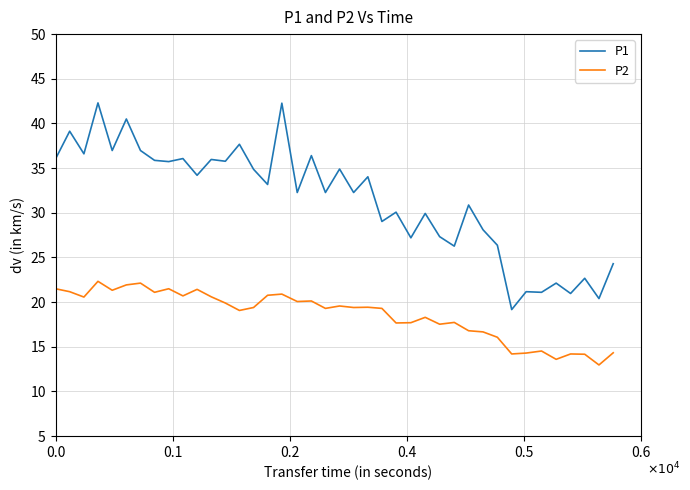

Which series has the largest total across all categories?

P1